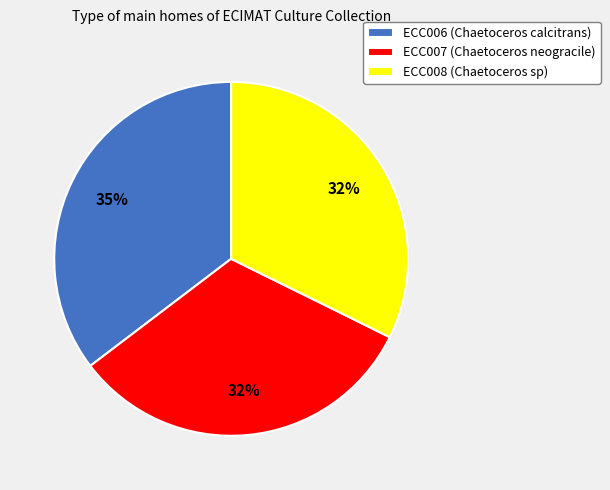

Does any single category account for the majority?

No